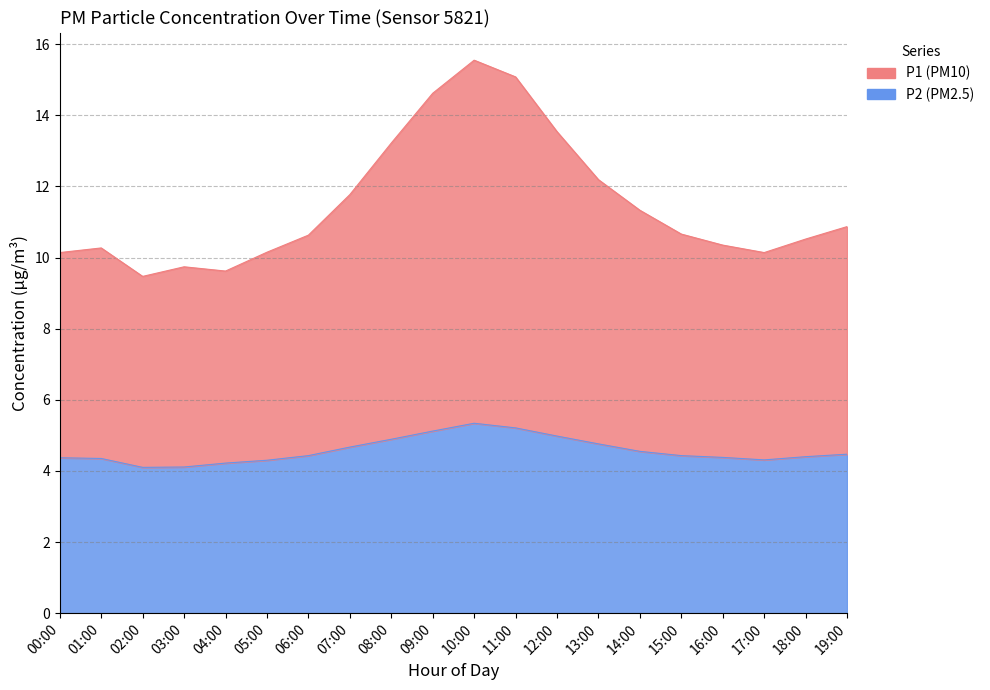

Is it true that P2 equals 5.3 at 10:00?

True